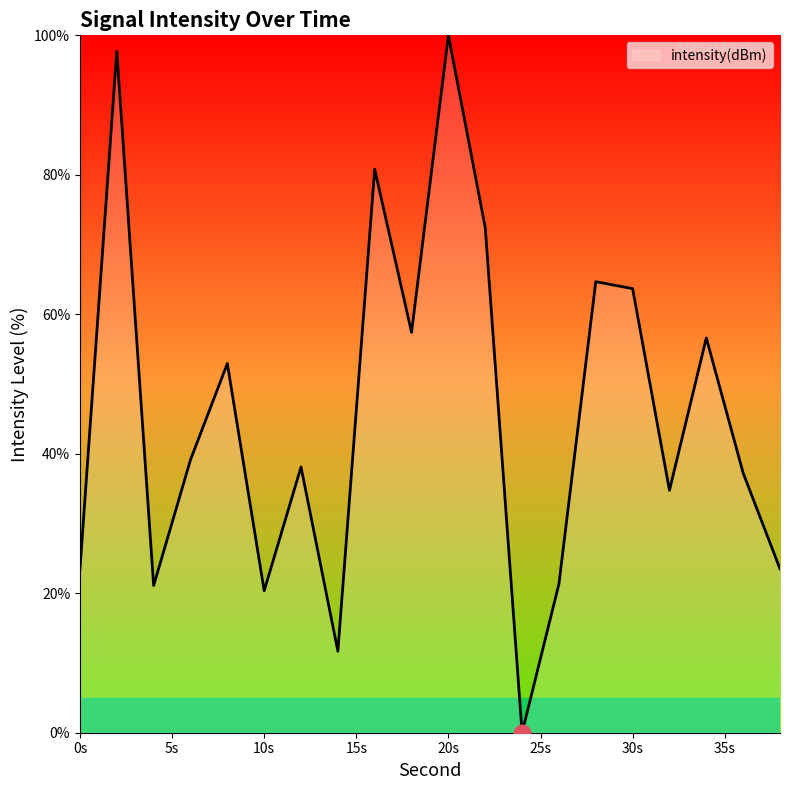

How many lines are shown in the chart?

1